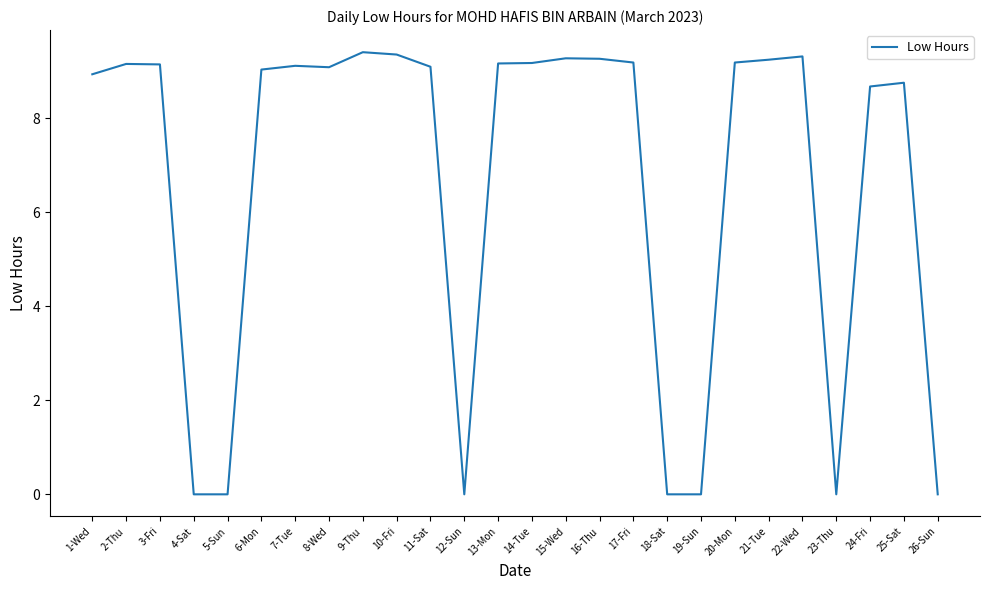

Between 18-Sat and 21-Tue, which is larger?

21-Tue